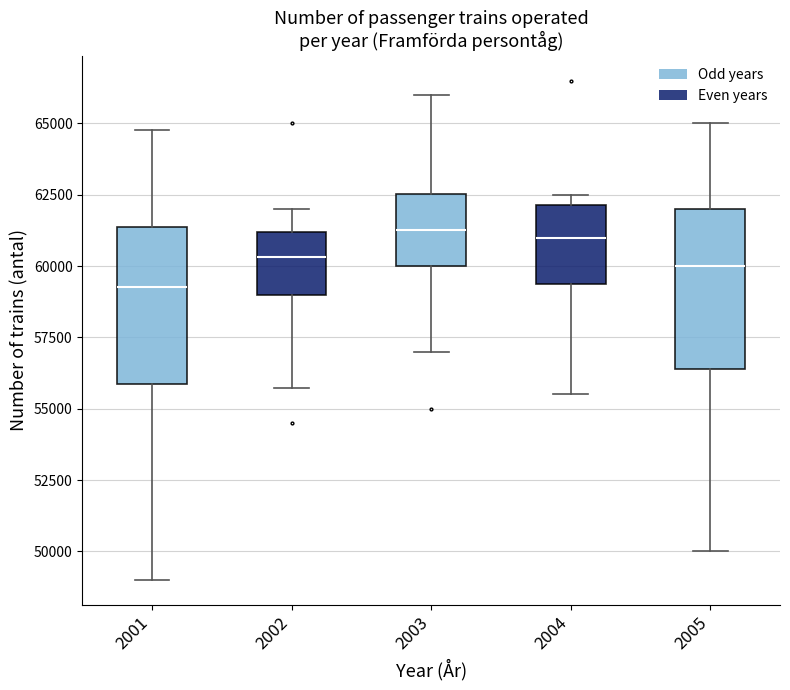

Reading left to right, transcribe this box plot: for each box, give where its median line is, the range the box spans, and where its two whiskers end, as read against the y-axis. The values are not printed on the chart, so give them approximately, as read against the axis.

2001: median 59500, box 56000 to 61500, whiskers 49000 to 65000
2002: median 60500, box 59000 to 61000, whiskers 55500 to 62000
2003: median 61500, box 60000 to 62500, whiskers 57000 to 66000
2004: median 61000, box 59500 to 62000, whiskers 55500 to 62500
2005: median 60000, box 56500 to 62000, whiskers 50000 to 65000